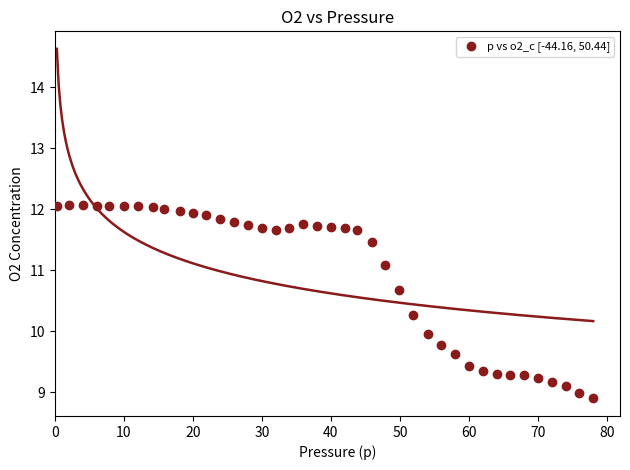

What is the range of Y values (max minus min)?

3.2